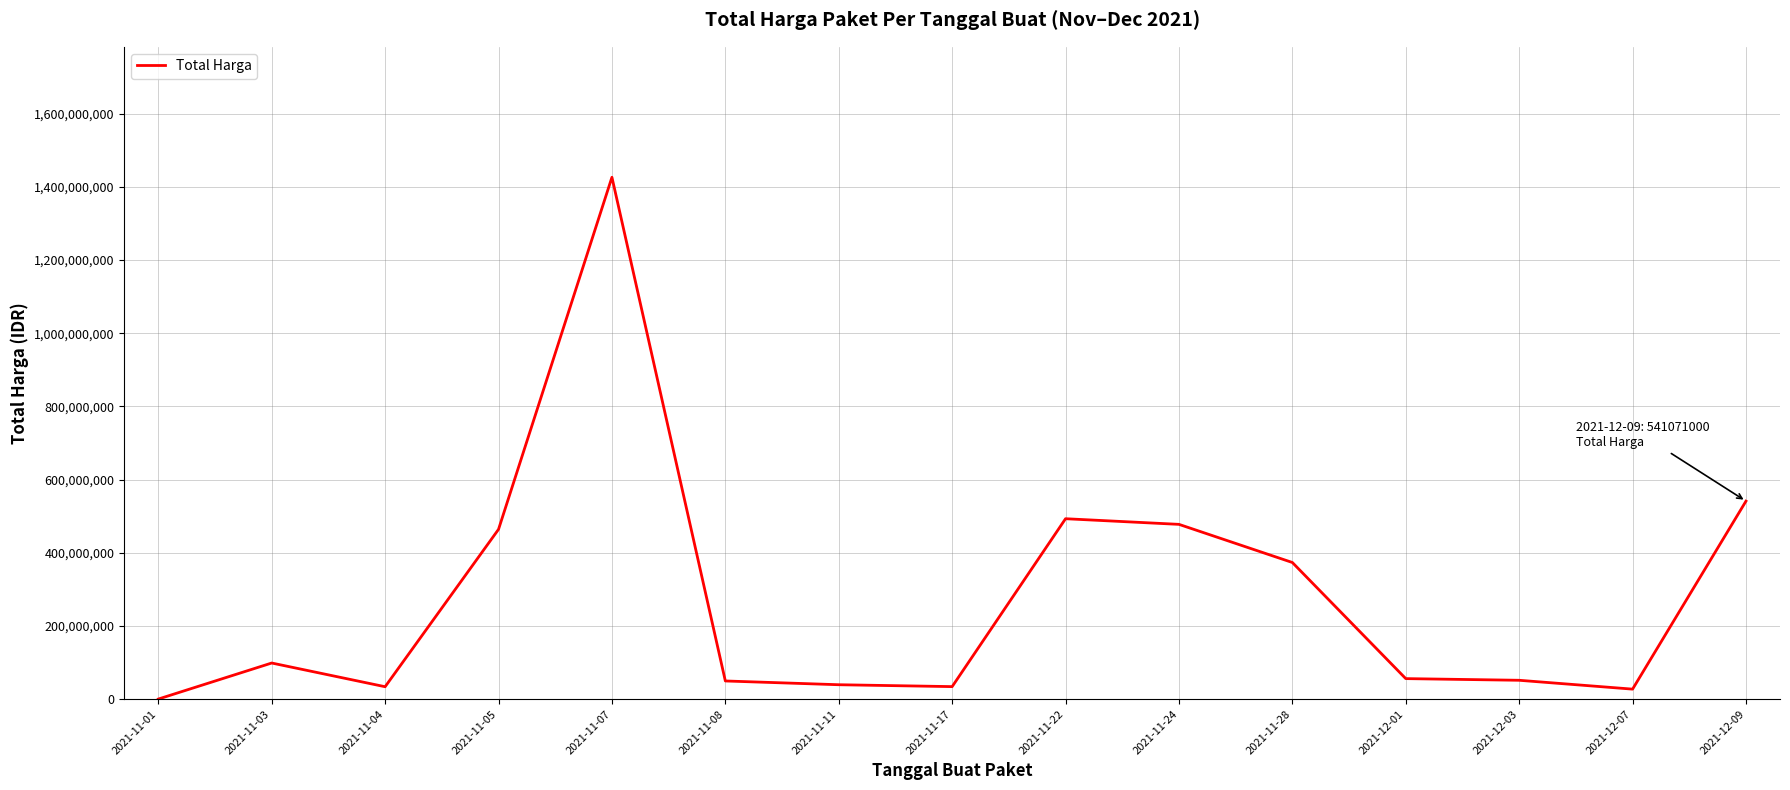

The value at 2021-11-08 is 49730040. True or false?

True